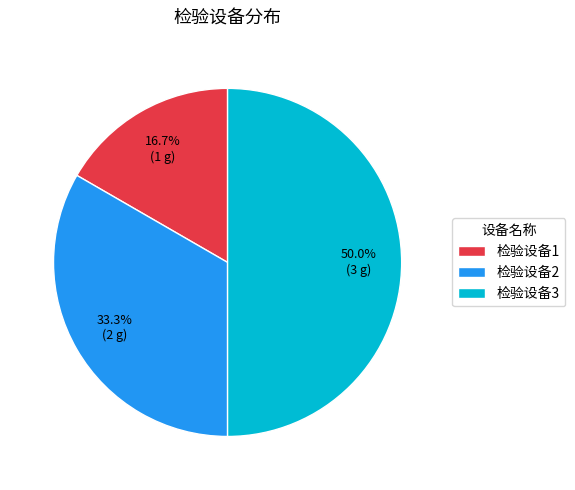

To the nearest percent, what portion does 检验设备3 represent?

50%